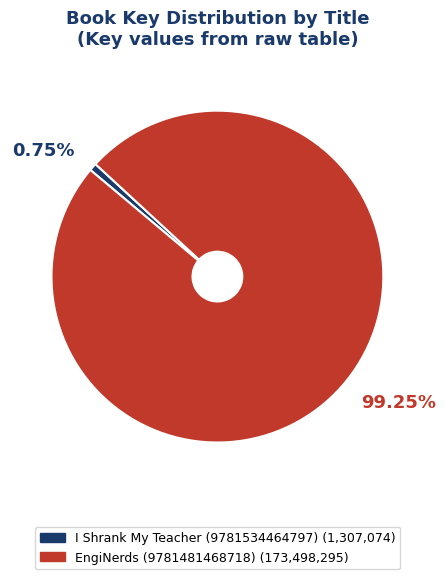

To the nearest percent, what percentage of the pie is EngiNerds (9781481468718)?

99%